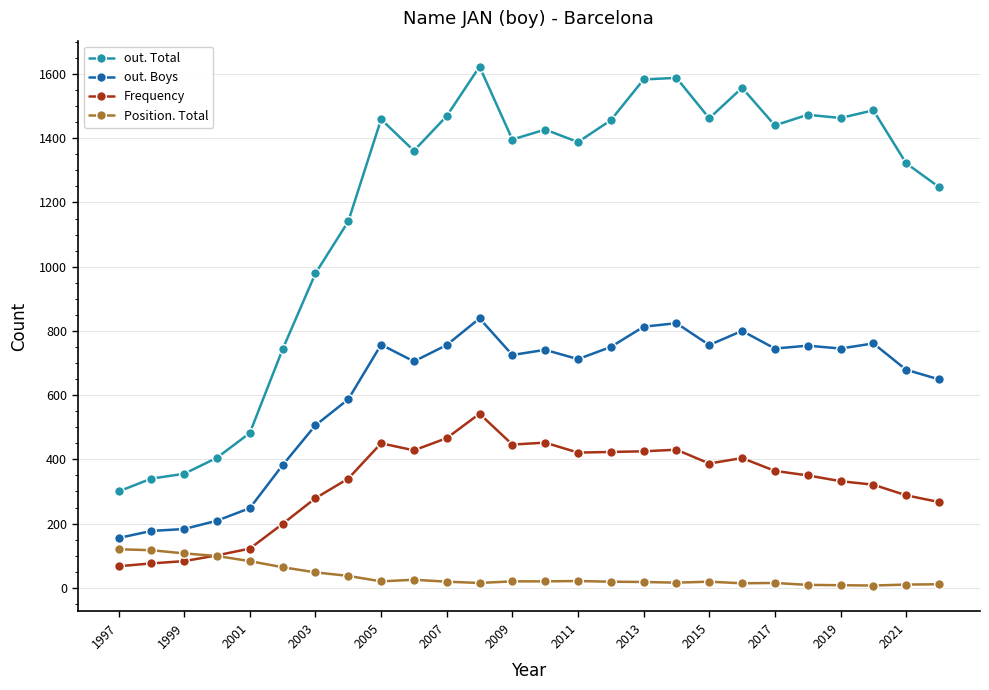

True or false: out. Total and out. Boys intersect in this chart.

False